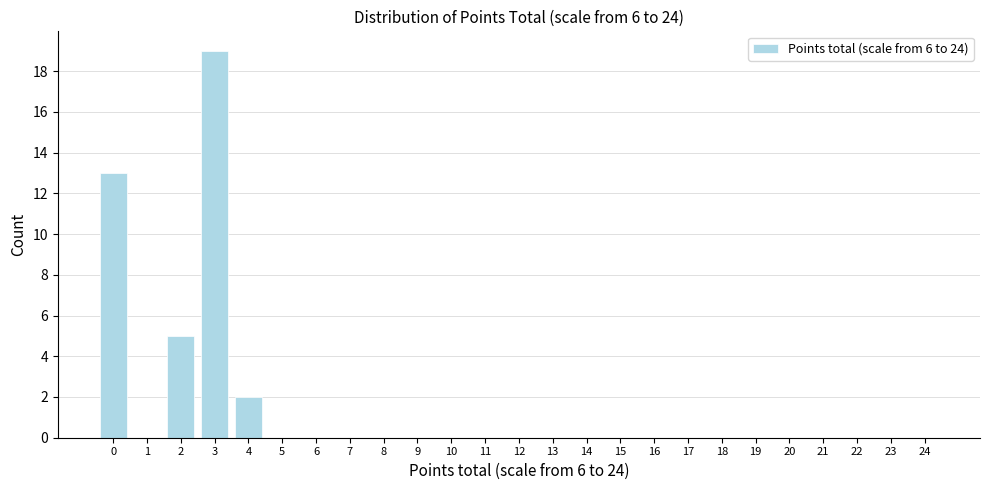

Reading right to left, list all the values displayed in this chart.

24=0	23=0	22=0	21=0	20=0	19=0	18=0	17=0	16=0	15=0	14=0	13=0	12=0	11=0	10=0	9=0	8=0	7=0	6=0	5=0	4=2	3=19	2=5	1=0	0=13